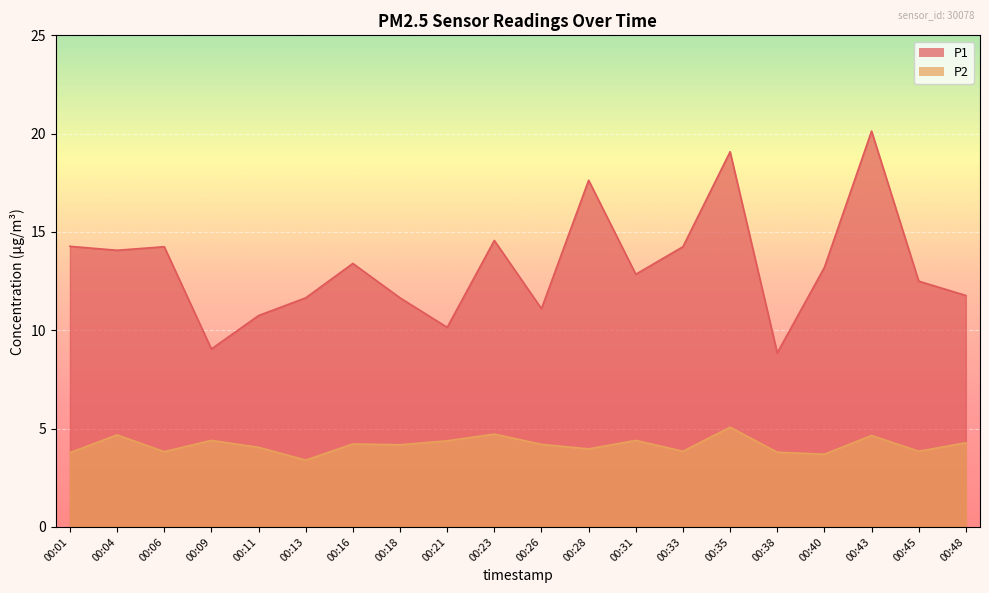

True or false: P2 and P1 cross at least once.

False